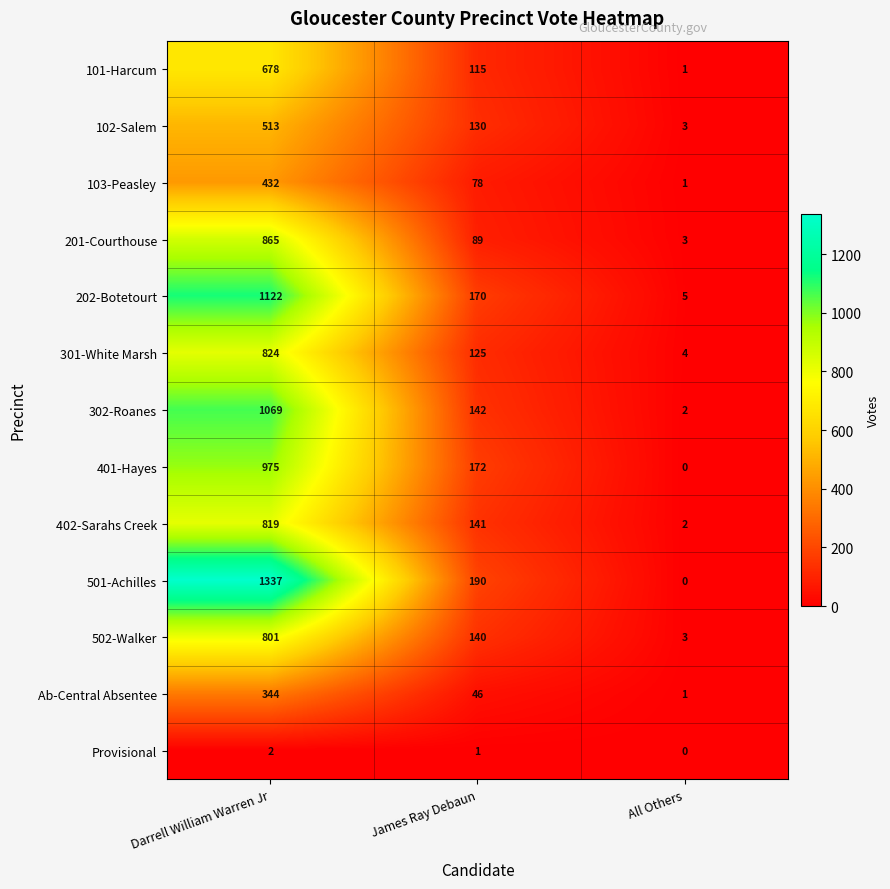

The Ab-Central Absentee series shows 13 at James Ray Debaun. True or false?

False